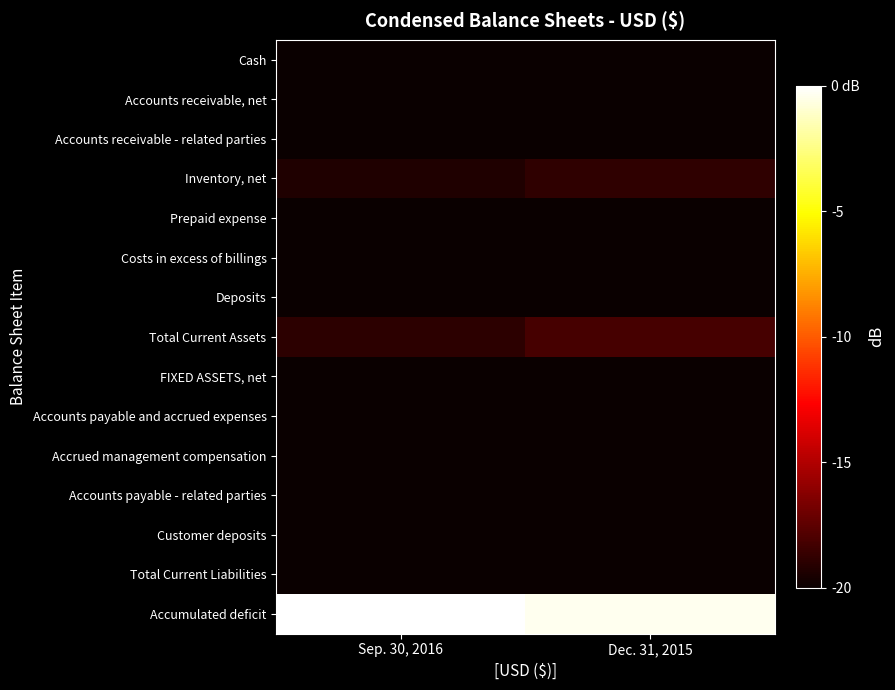

Rank the series at Dec. 31, 2015 from lowest to highest value.

Cash, Accounts receivable, net, Accounts receivable - related parties, Prepaid expense, Costs in excess of billings, Deposits, FIXED ASSETS, net, Accounts payable and accrued expenses, Accrued management compensation, Accounts payable - related parties, Customer deposits, Total Current Liabilities, Inventory, net, Total Current Assets, Accumulated deficit